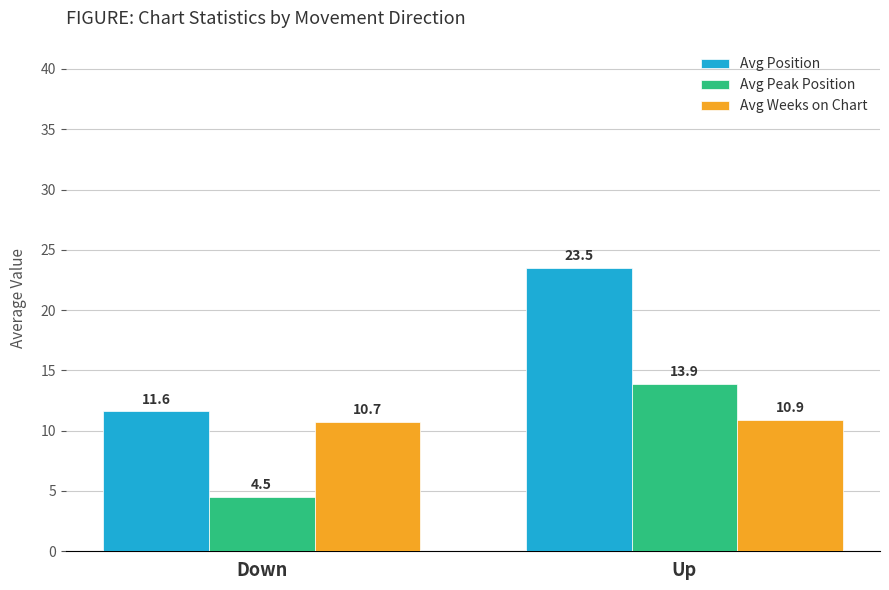

True or false: Avg Position has a value of 23.5 at Up.

True